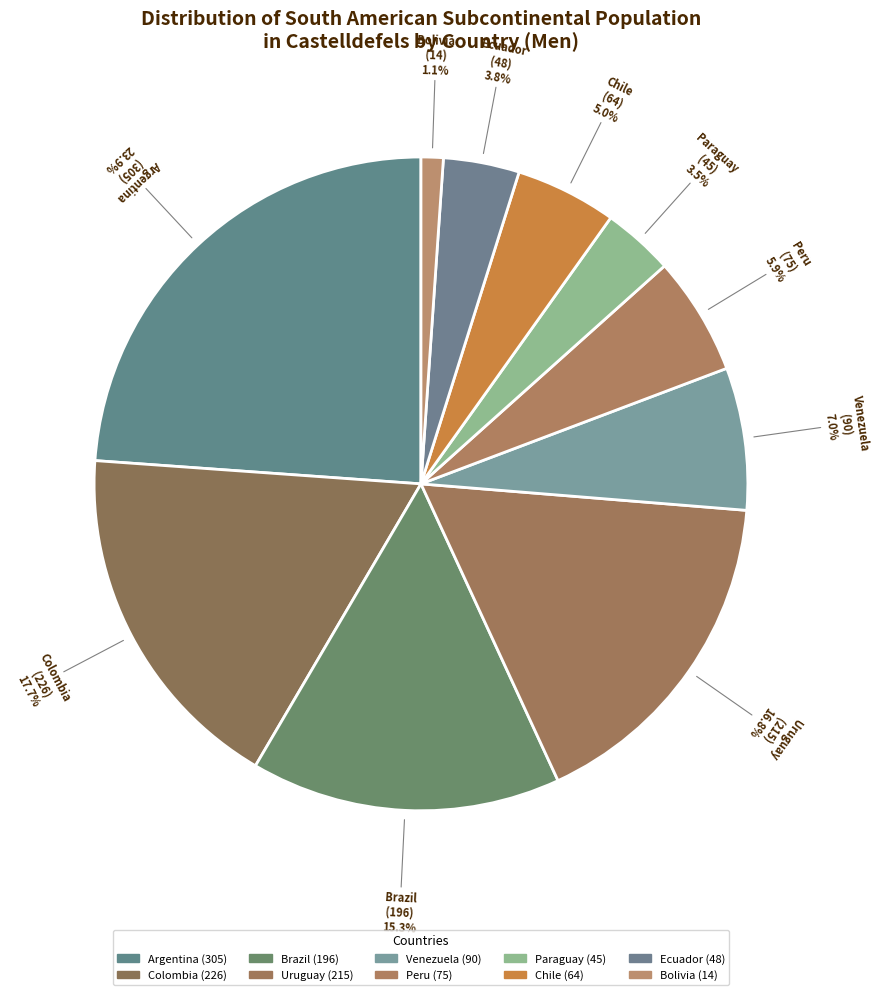

To the nearest percent, what percentage of the pie is Colombia?

18%